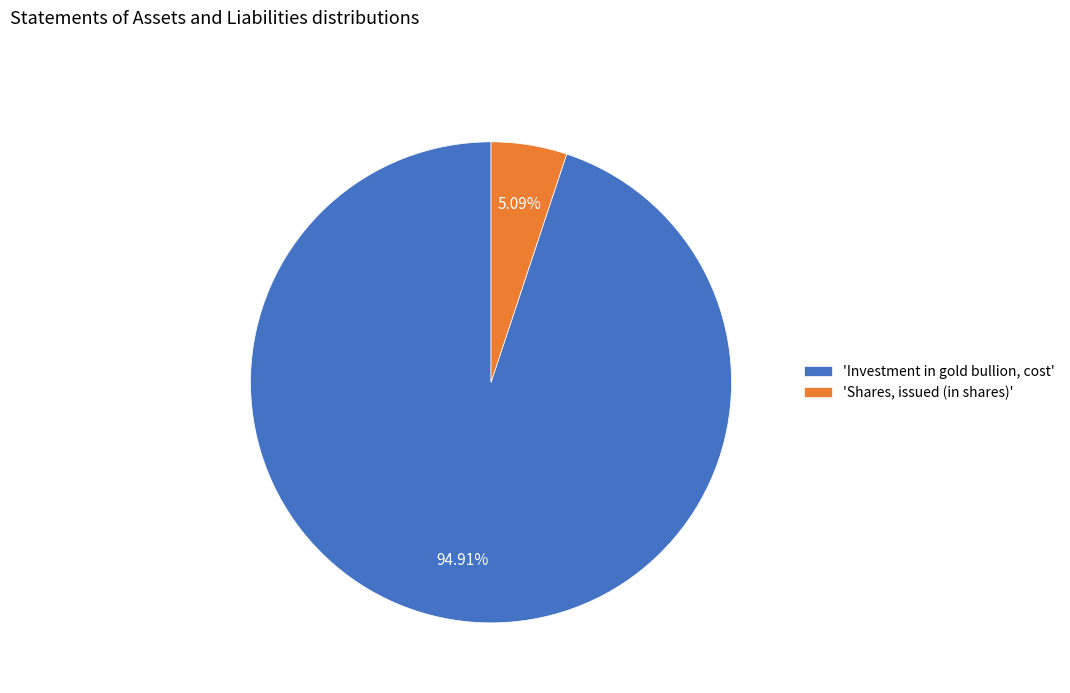

Between 'Shares, issued (in shares)' and 'Investment in gold bullion, cost', which is larger?

'Investment in gold bullion, cost'